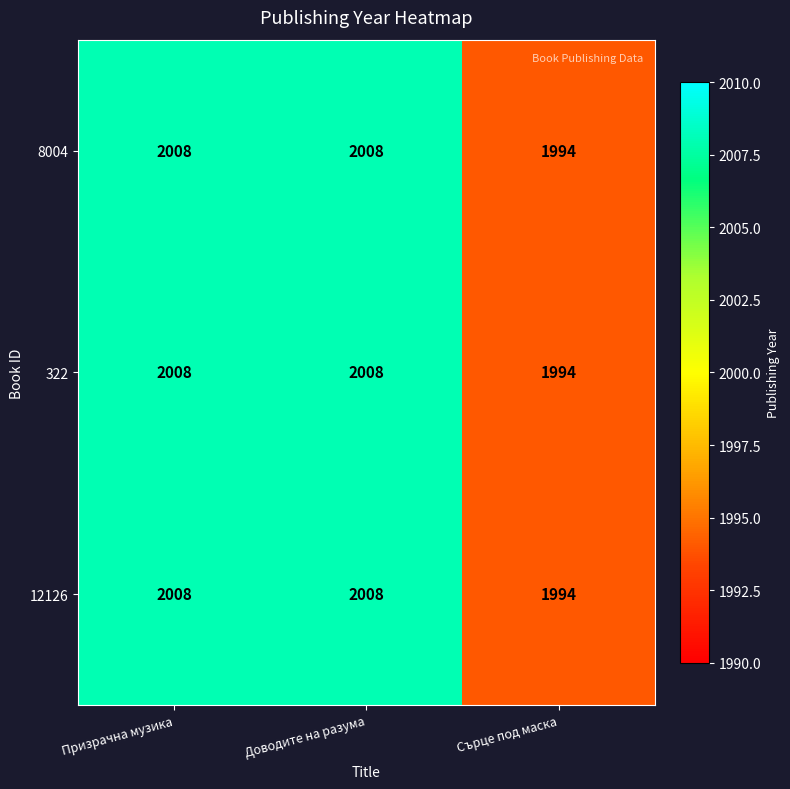

What is the approximate value of 8004 at Доводите на разума?

2008